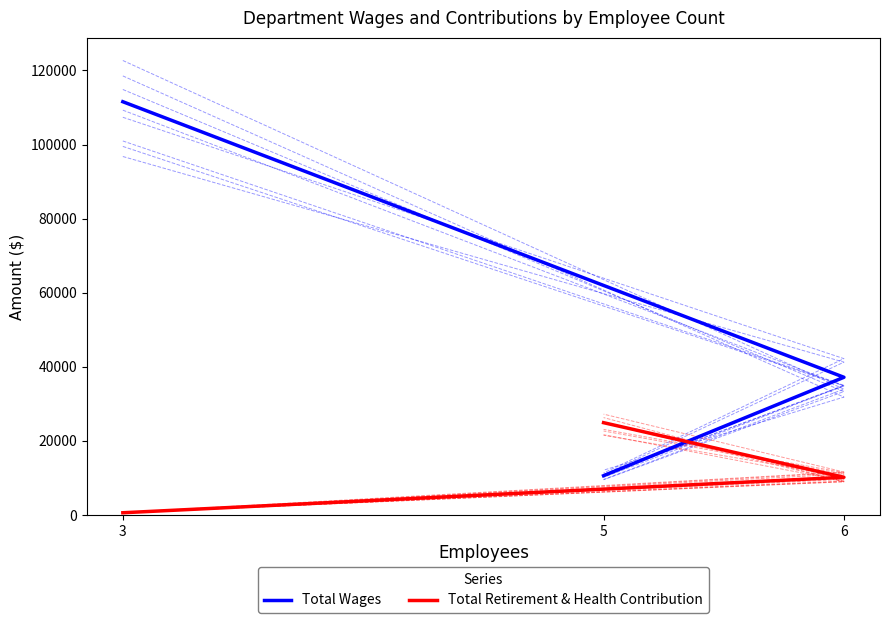

Rank the series by their maximum value, from lowest to highest.

Total Retirement & Health Contribution, Total Wages